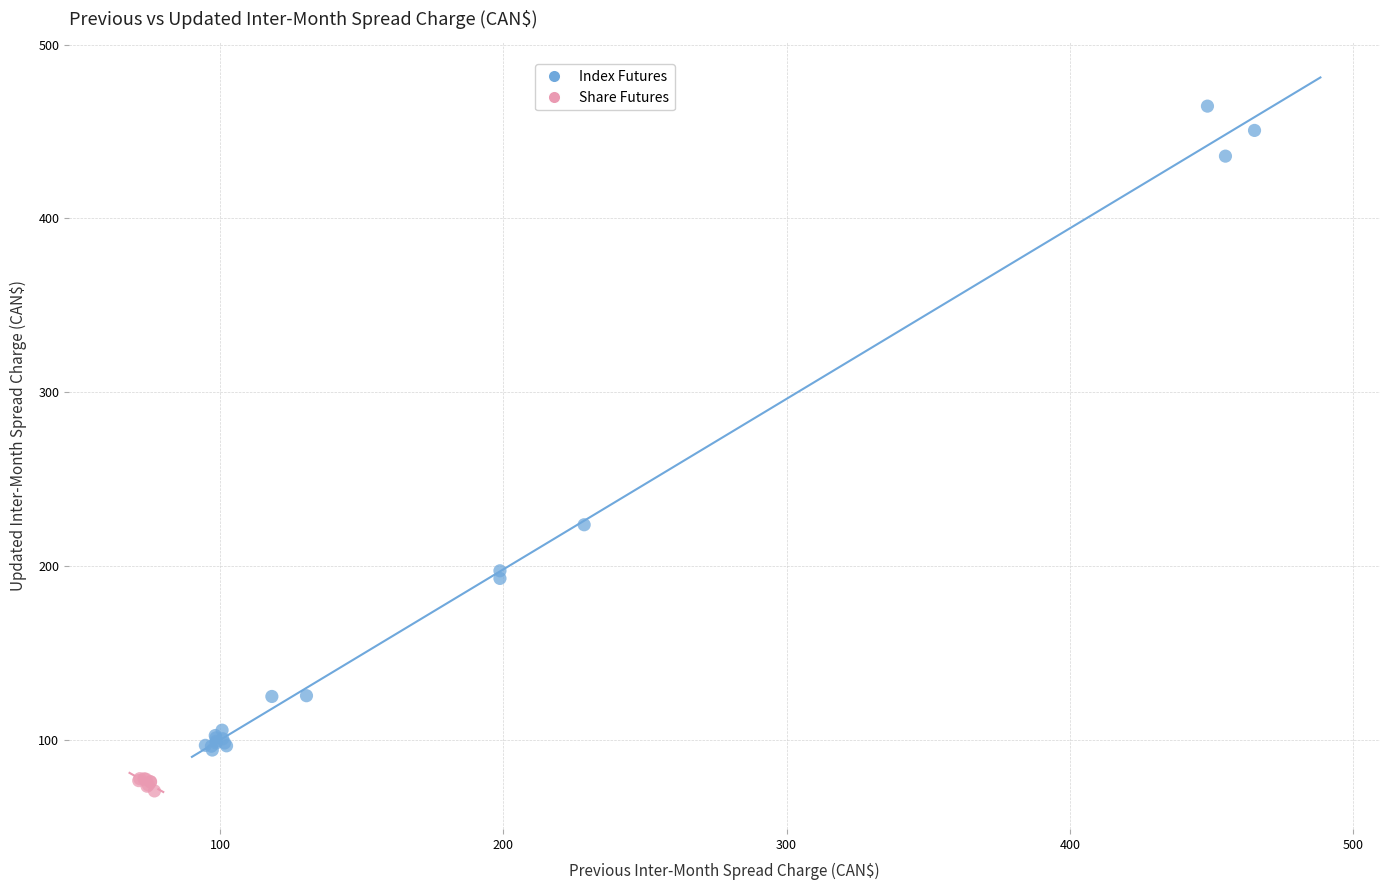

Which series contains the highest Y value?

Index Futures